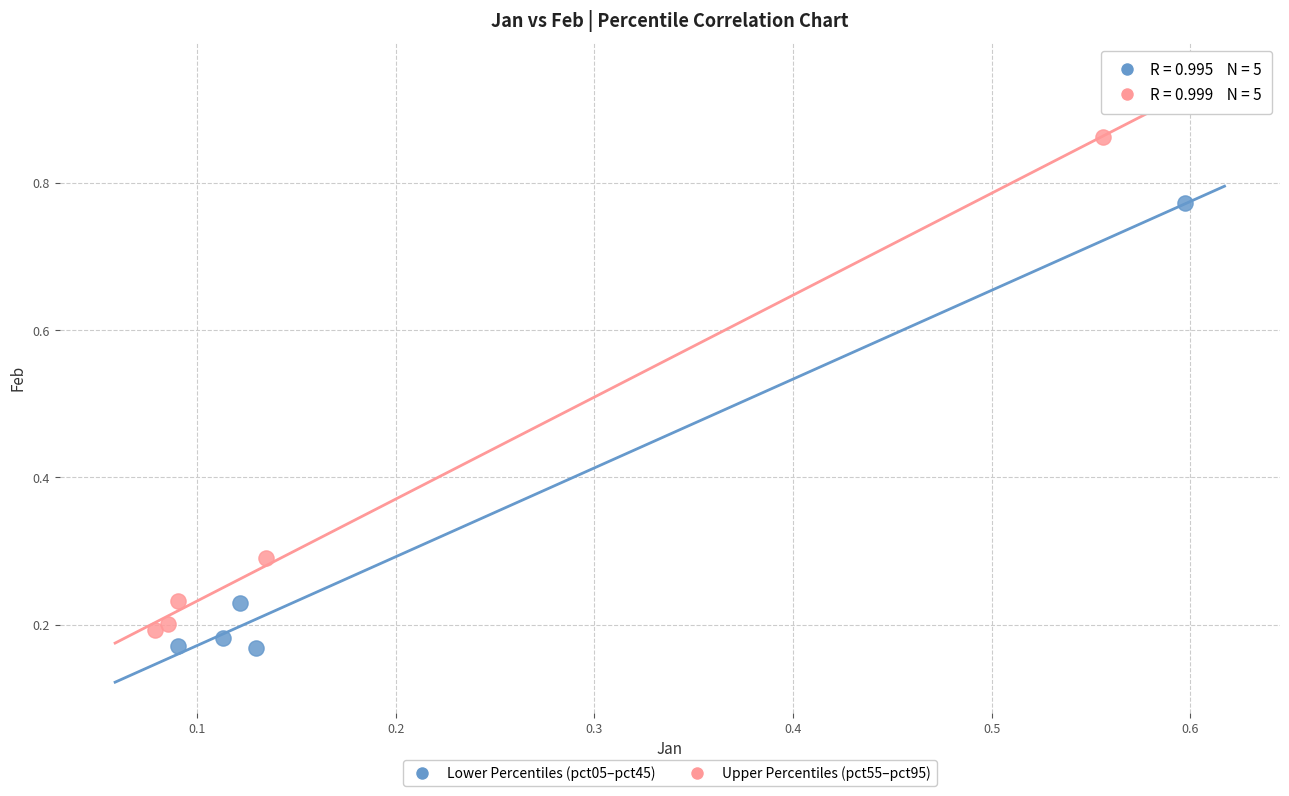

Which series reaches the maximum Y coordinate?

Upper Percentiles (pct55–pct95)